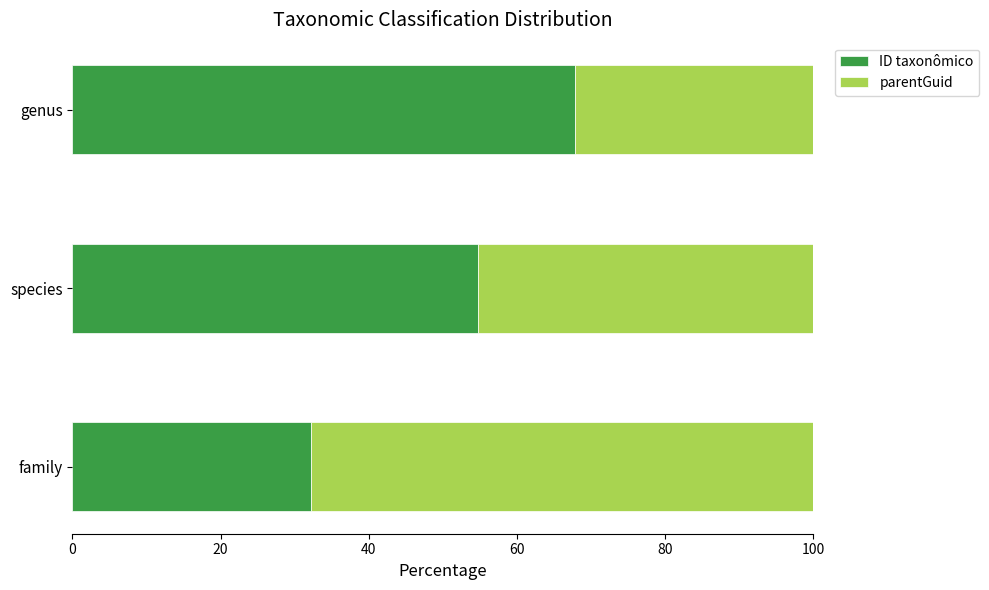

Rank the categories by ID taxonômico value from lowest to highest.

family, species, genus